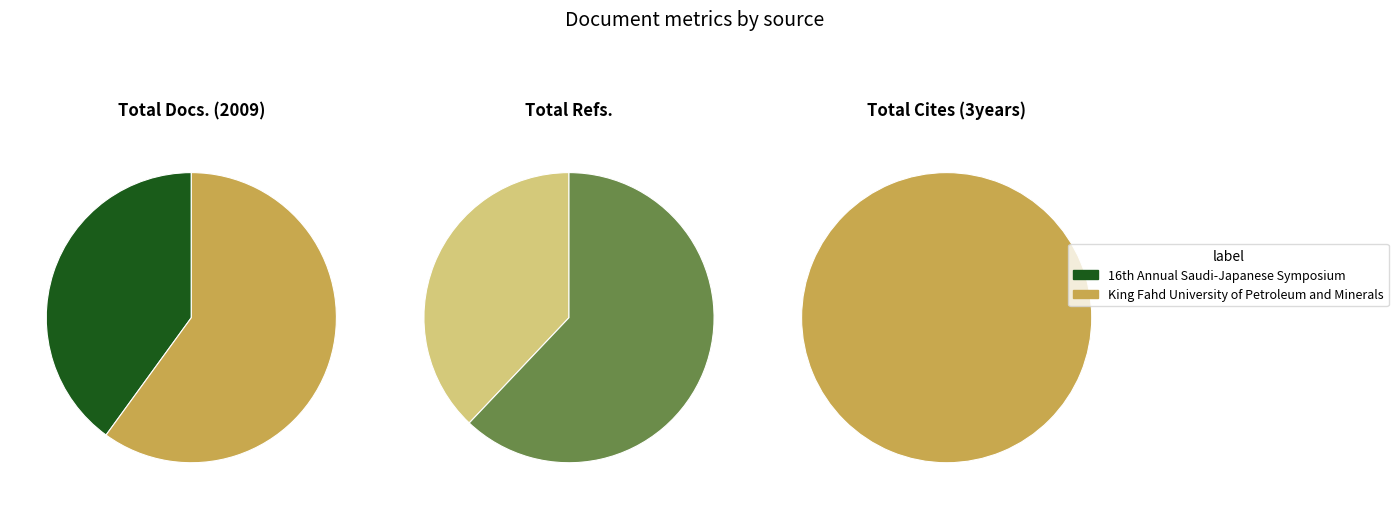

Is there any slice that represents more than half of the pie?

Yes